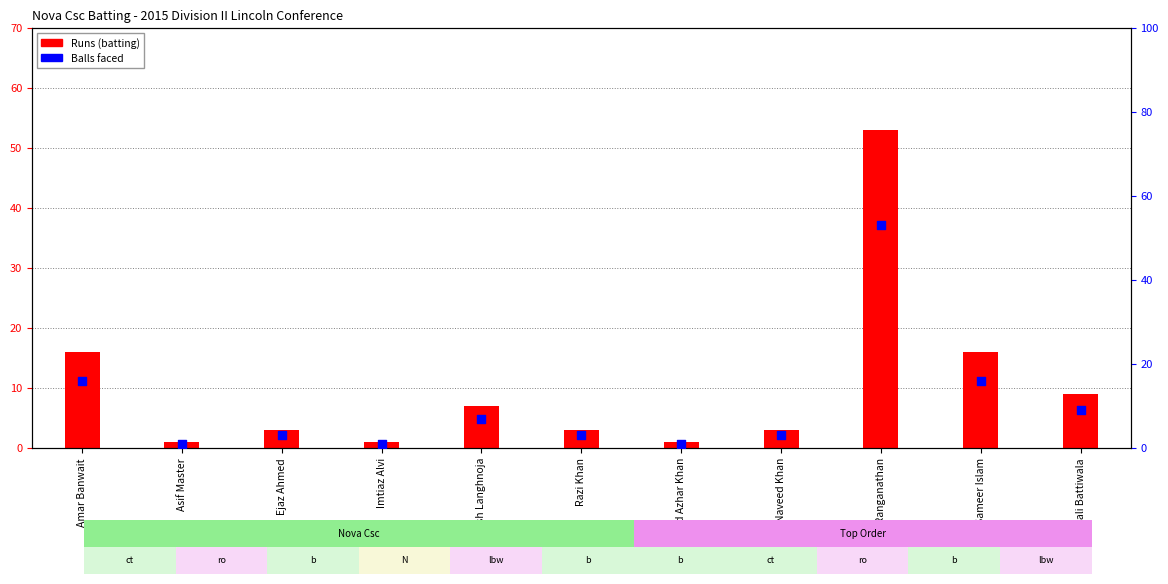

Which series has the largest Y range (max minus min)?

Runs (batting)